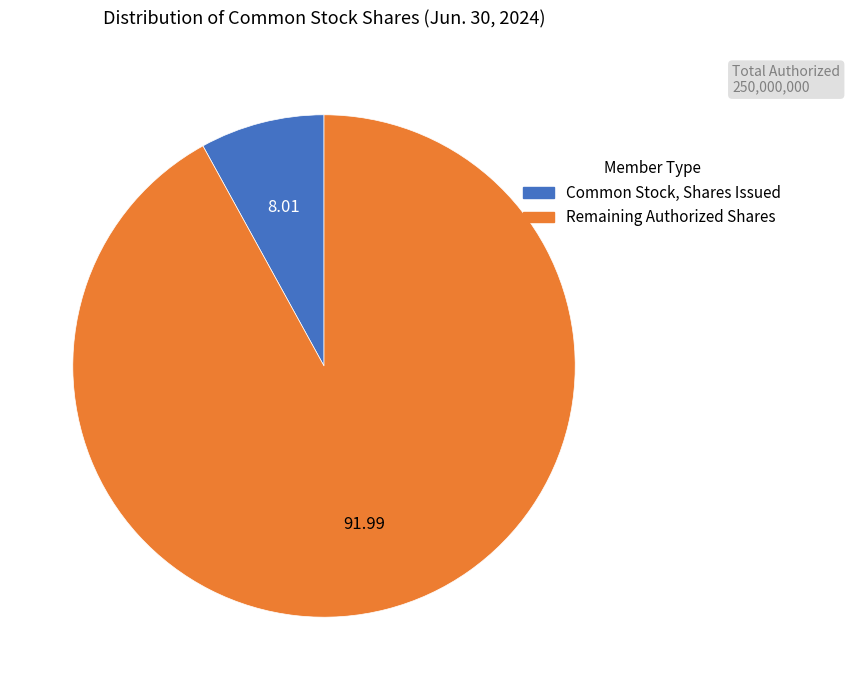

How many segments does this pie chart have?

2